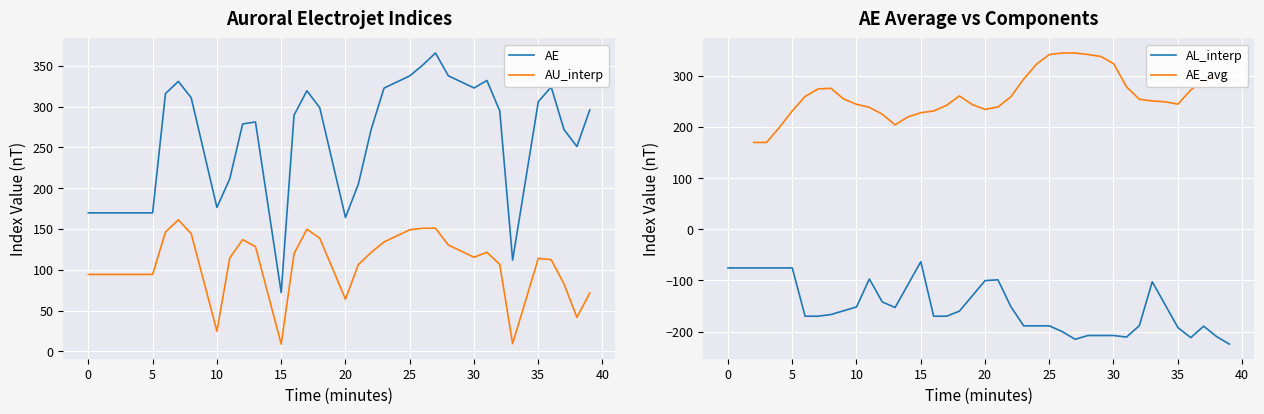

Which series has the largest range (max minus min)?

AE